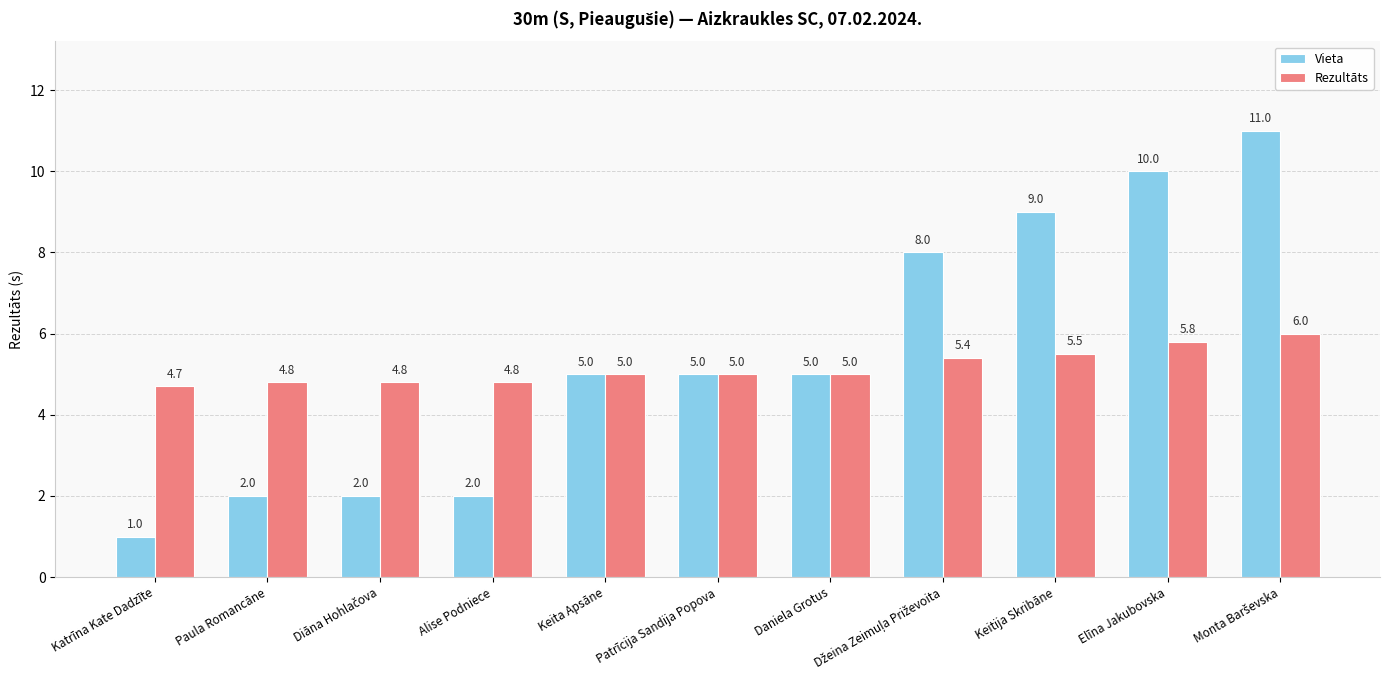

Between Paula Romancāne and Elīna Jakubovska, which series saw the biggest shift?

Vieta